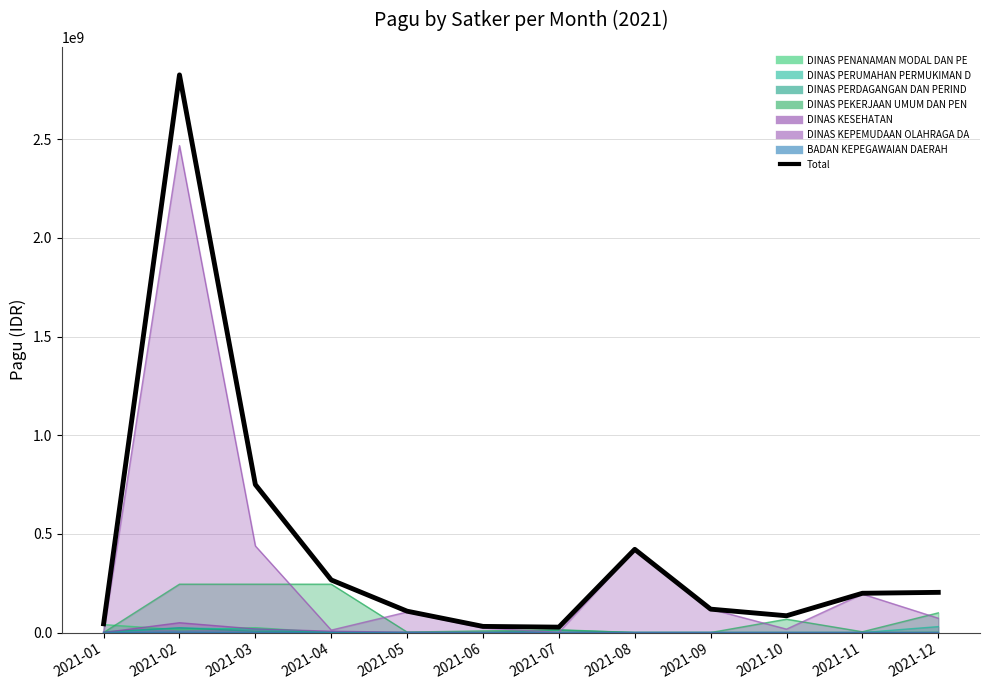

How many interior local valleys (lower than both neighbors) does the data have?

2